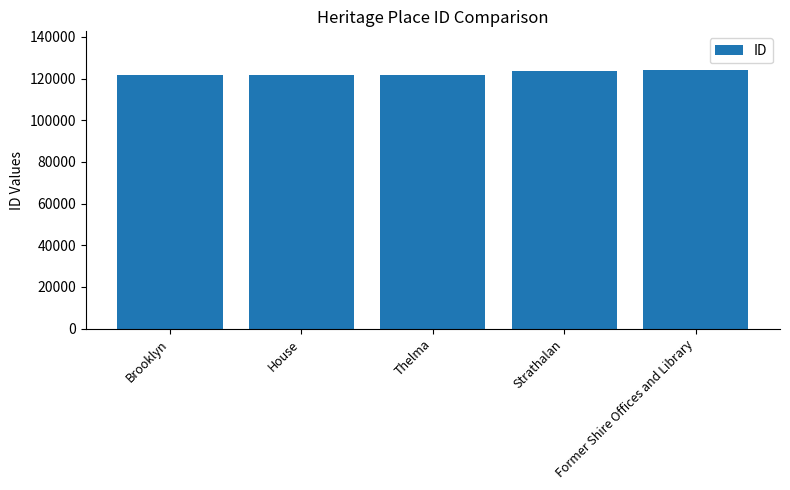

What is the difference between the values at Former Shire Offices and Library and Strathalan?

599